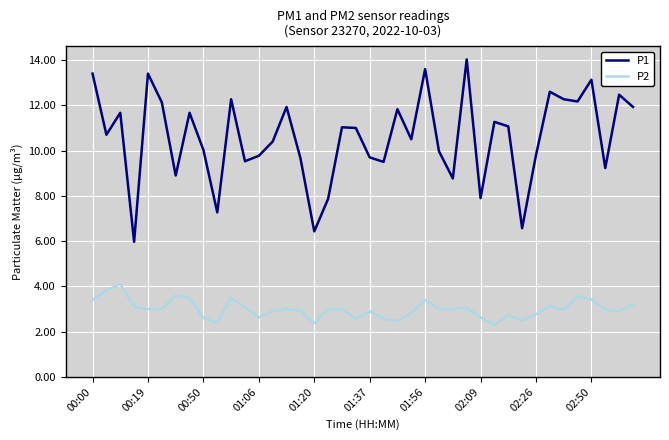

True or false: P1 has more than 1 points higher than both neighbors.

True